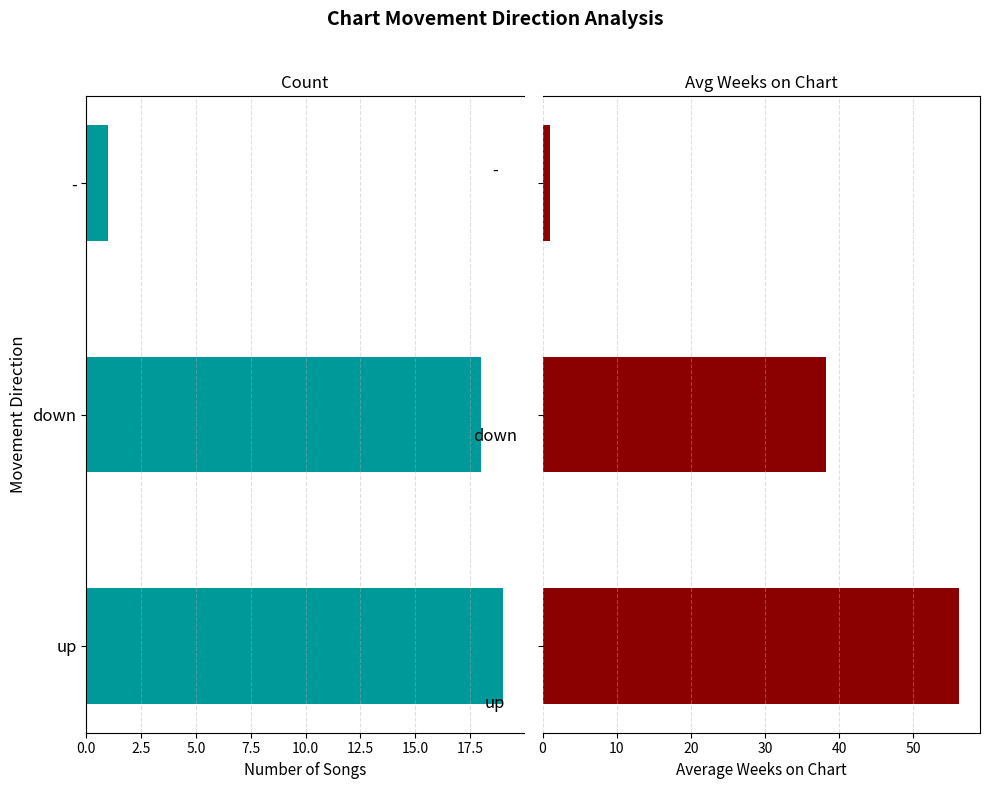

What is the smallest value displayed?

1.0